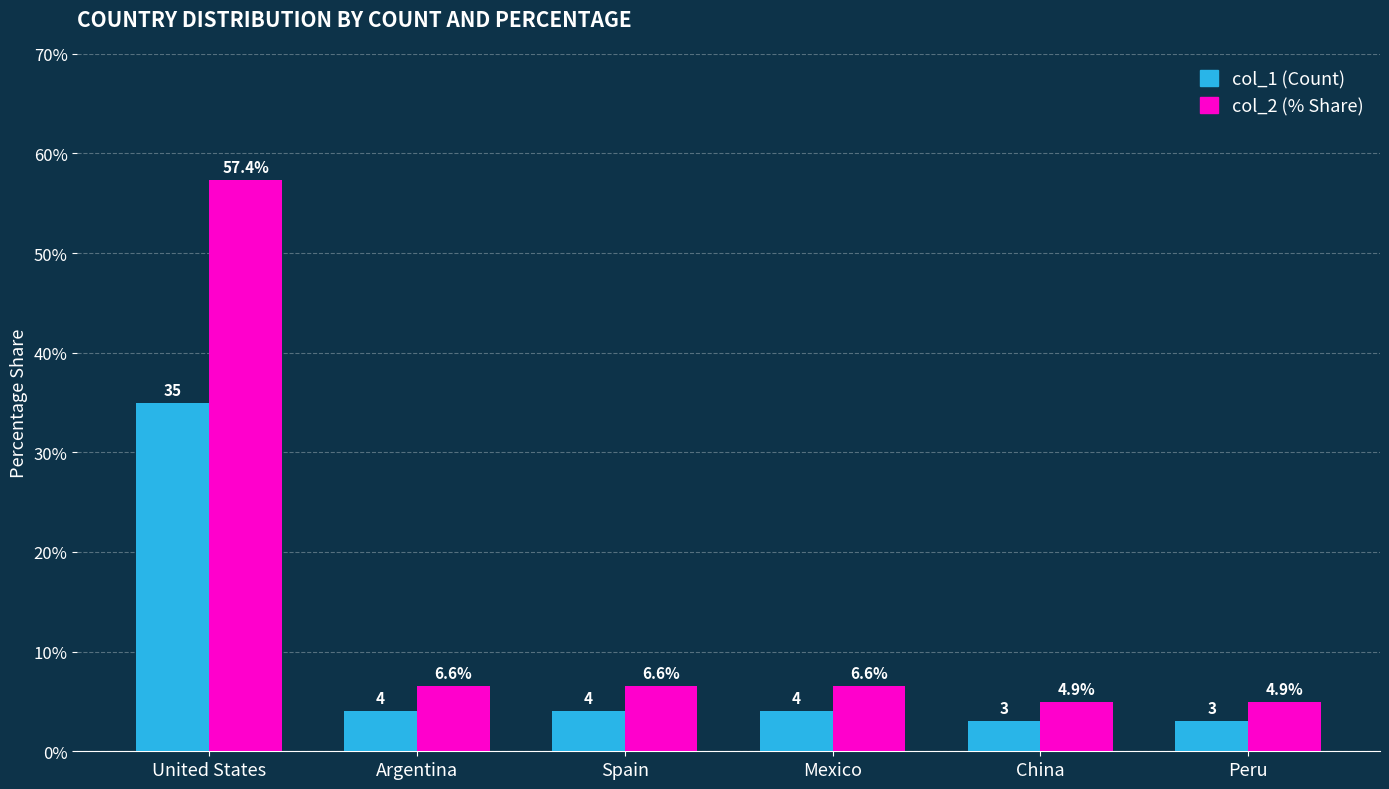

How many bars are there in each group?

2